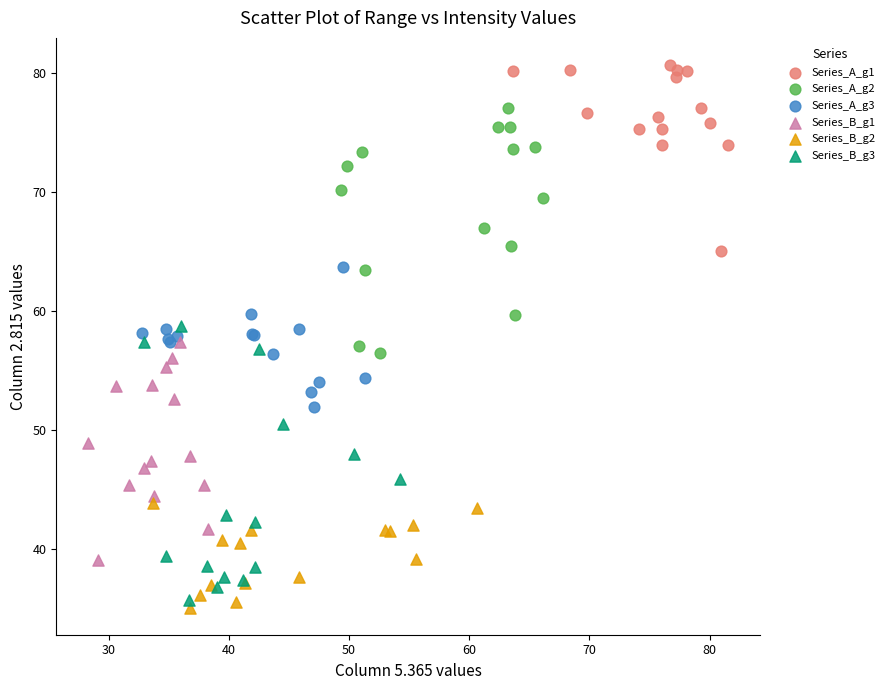

Which series contains the highest Y value?

Series_A_g1